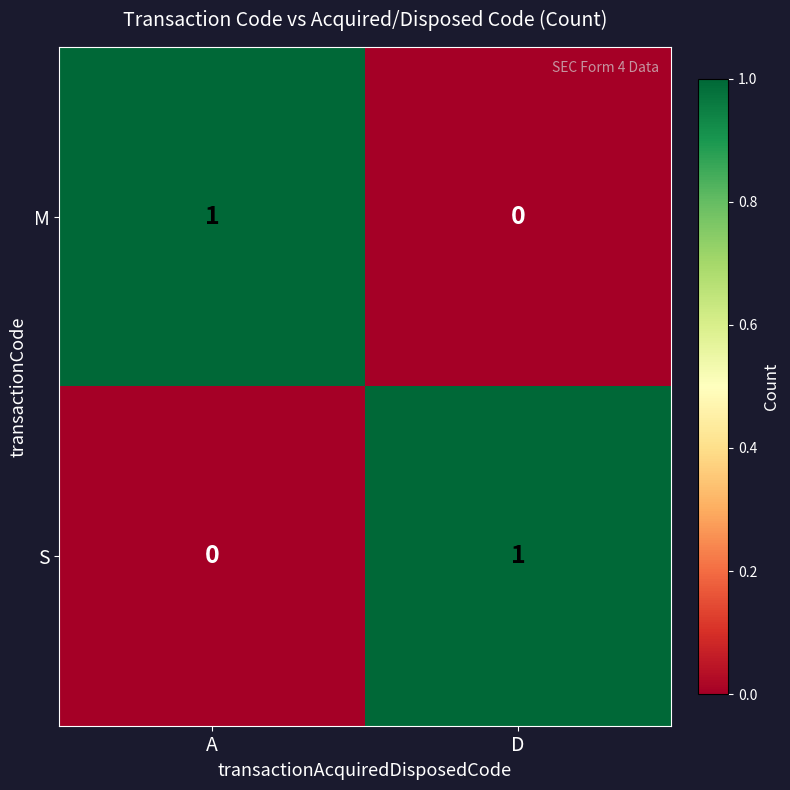

How many distinct data groups are displayed?

2